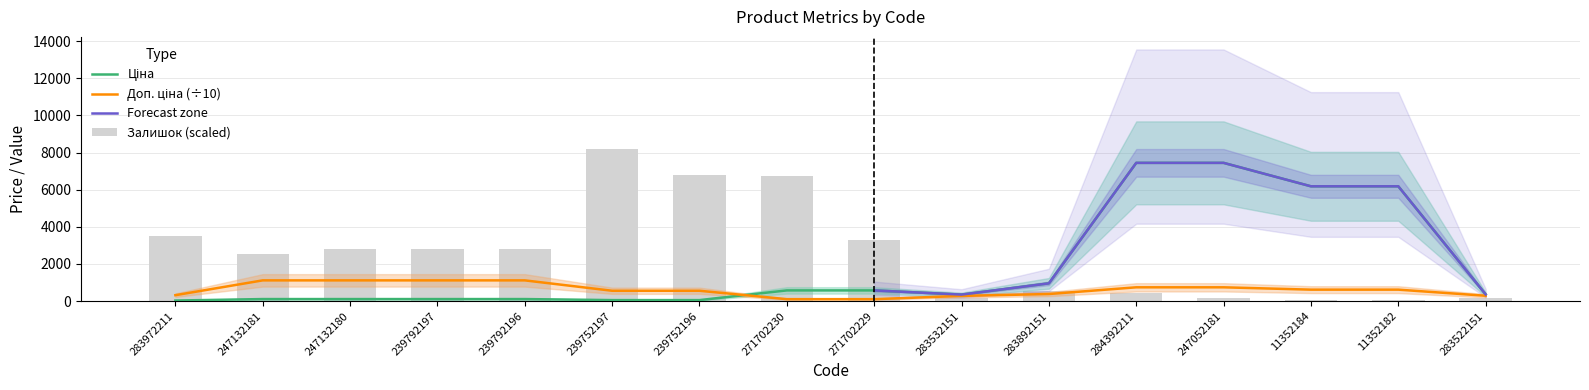

Which series changed the most between 11352184 and 11352182?

Залишок